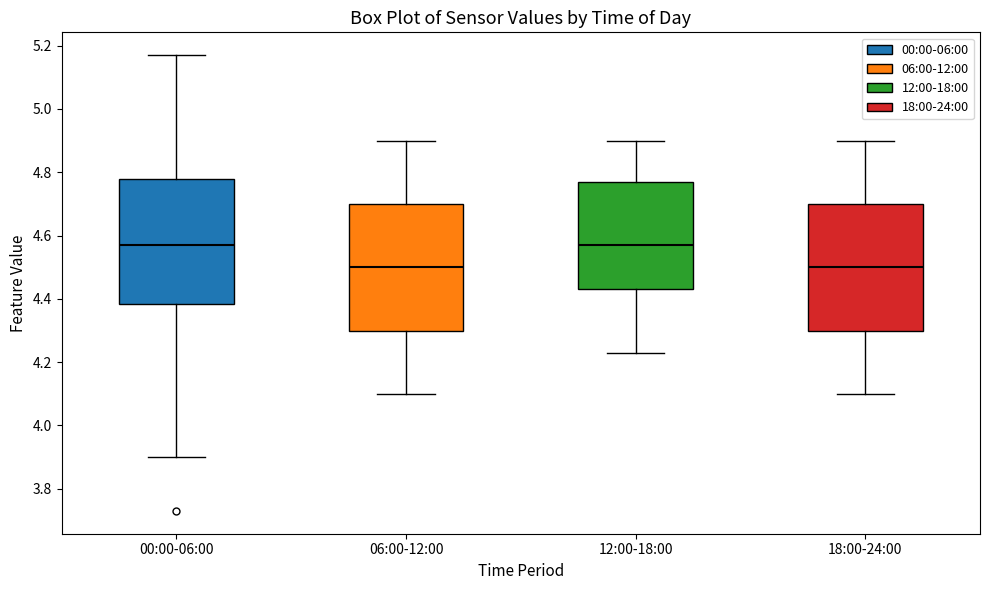

Reading left to right, transcribe this box plot: for each box, give where its median line is, the range the box spans, and where its two whiskers end, as read against the y-axis. The values are not printed on the chart, so give them approximately, as read against the axis.

00:00-06:00: median 4.58, box 4.38 to 4.78, whiskers 3.90 to 5.18
06:00-12:00: median 4.50, box 4.30 to 4.70, whiskers 4.10 to 4.90
12:00-18:00: median 4.58, box 4.44 to 4.78, whiskers 4.24 to 4.90
18:00-24:00: median 4.50, box 4.30 to 4.70, whiskers 4.10 to 4.90